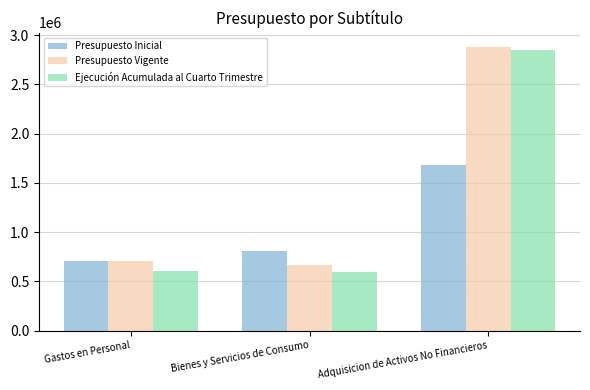

Is the value of Ejecución Acumulada al Cuarto Trimestre at Adquisicion de Activos No Financieros greater than the value of Presupuesto Vigente at Gastos en Personal?

Yes